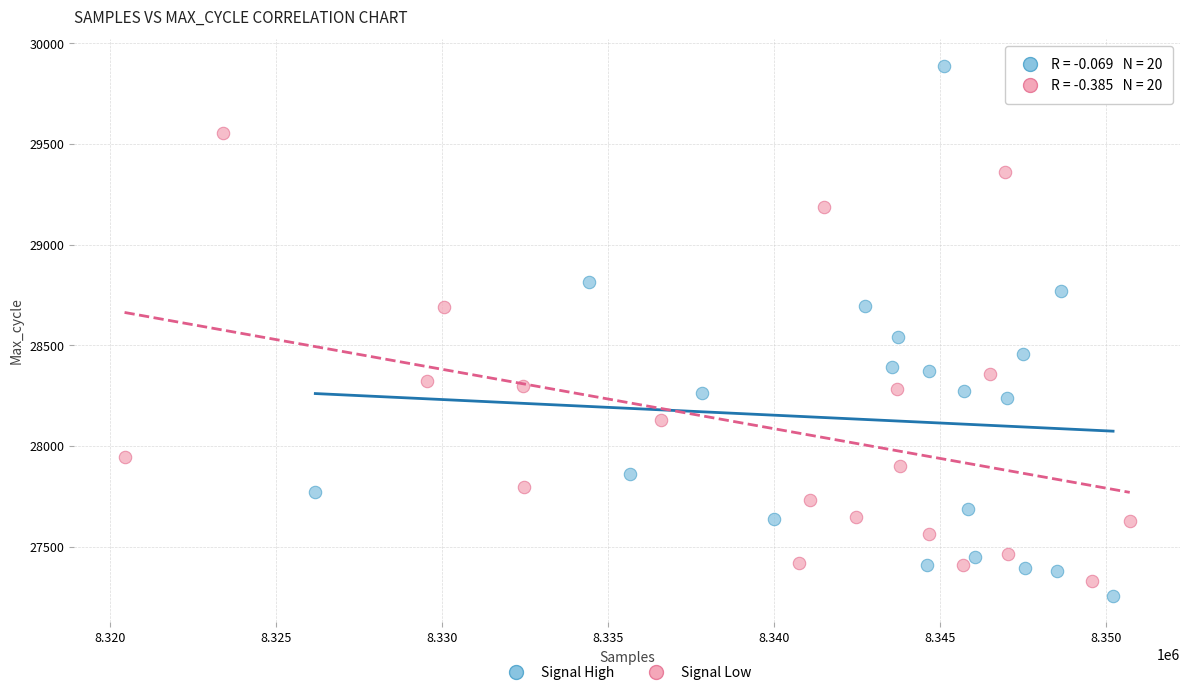

What are all the series names shown in the legend?

Signal High, Signal Low